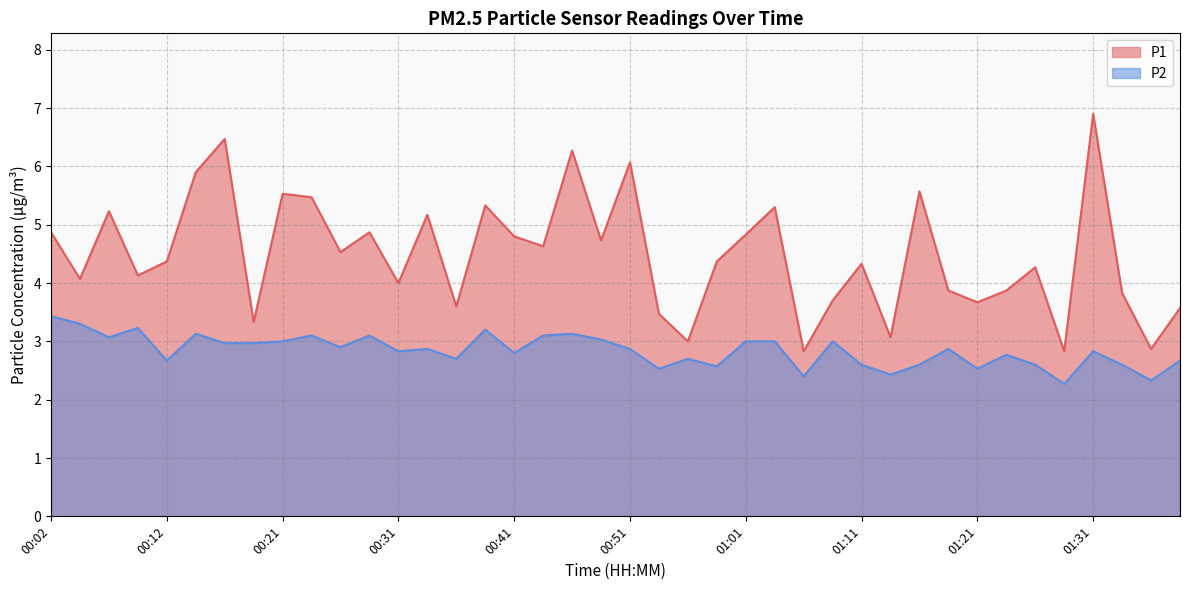

Reading left to right, transcribe all the data shown in this chart.

P1: 00:02=4.9	00:04=4.1	00:07=5.2	00:09=4.1	00:12=4.4	00:14=5.9	00:17=6.5	00:19=3.3	00:21=5.5	00:24=5.5	00:26=4.5	00:29=4.9	00:31=4.0	00:34=5.2	00:36=3.6	00:39=5.3	00:41=4.8	00:43=4.6	00:46=6.3	00:48=4.7	00:51=6.1	00:53=3.5	00:56=3.0	00:58=4.4	01:01=4.8	01:03=5.3	01:06=2.8	01:08=3.7	01:11=4.3	01:13=3.1	01:16=5.6	01:18=3.9	01:21=3.7	01:23=3.9	01:25=4.3	01:28=2.8	01:31=6.9	01:33=3.8	01:36=2.9	01:38=3.6
P2: 00:02=3.4	00:04=3.3	00:07=3.1	00:09=3.2	00:12=2.7	00:14=3.1	00:17=3.0	00:19=3.0	00:21=3.0	00:24=3.1	00:26=2.9	00:29=3.1	00:31=2.8	00:34=2.9	00:36=2.7	00:39=3.2	00:41=2.8	00:43=3.1	00:46=3.1	00:48=3.0	00:51=2.9	00:53=2.5	00:56=2.7	00:58=2.6	01:01=3.0	01:03=3.0	01:06=2.4	01:08=3.0	01:11=2.6	01:13=2.4	01:16=2.6	01:18=2.9	01:21=2.5	01:23=2.8	01:25=2.6	01:28=2.3	01:31=2.8	01:33=2.6	01:36=2.3	01:38=2.7